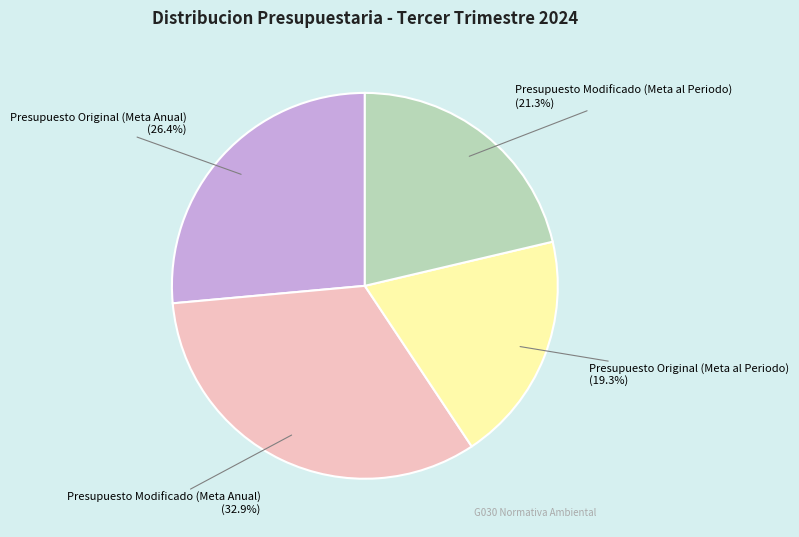

What is the ratio of the value at Presupuesto Modificado (Meta al Periodo) to the value at Presupuesto Modificado (Meta Anual)?

0.6